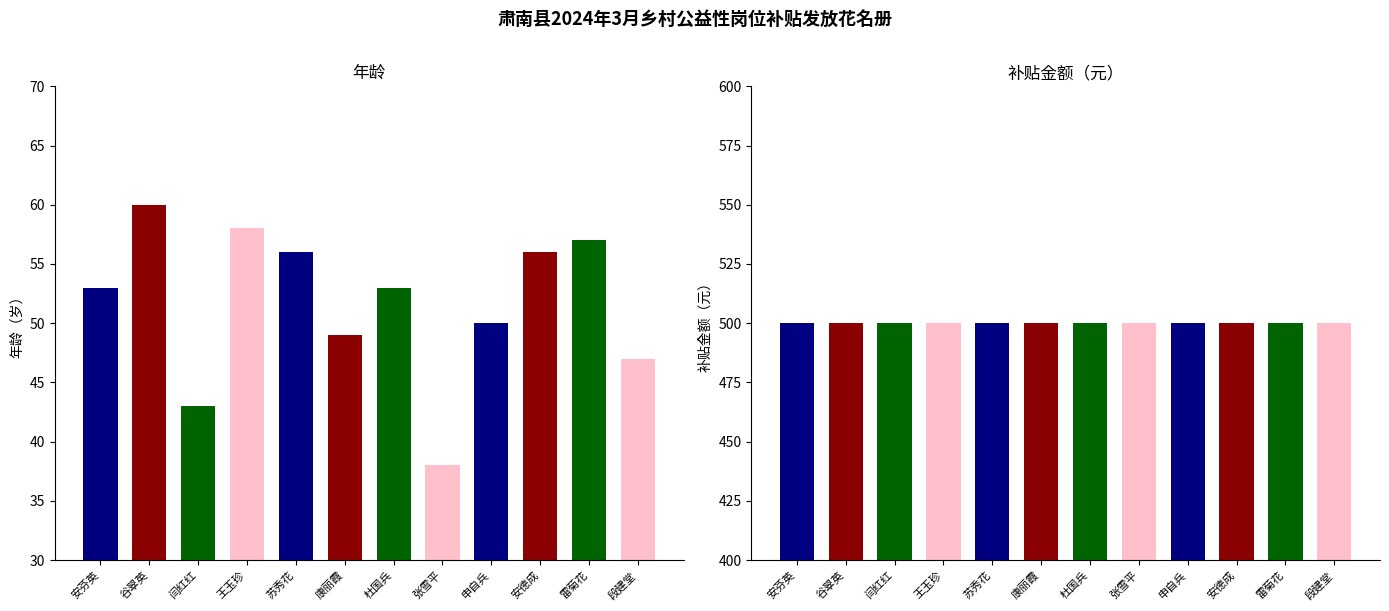

How many bars are there in each group?

2